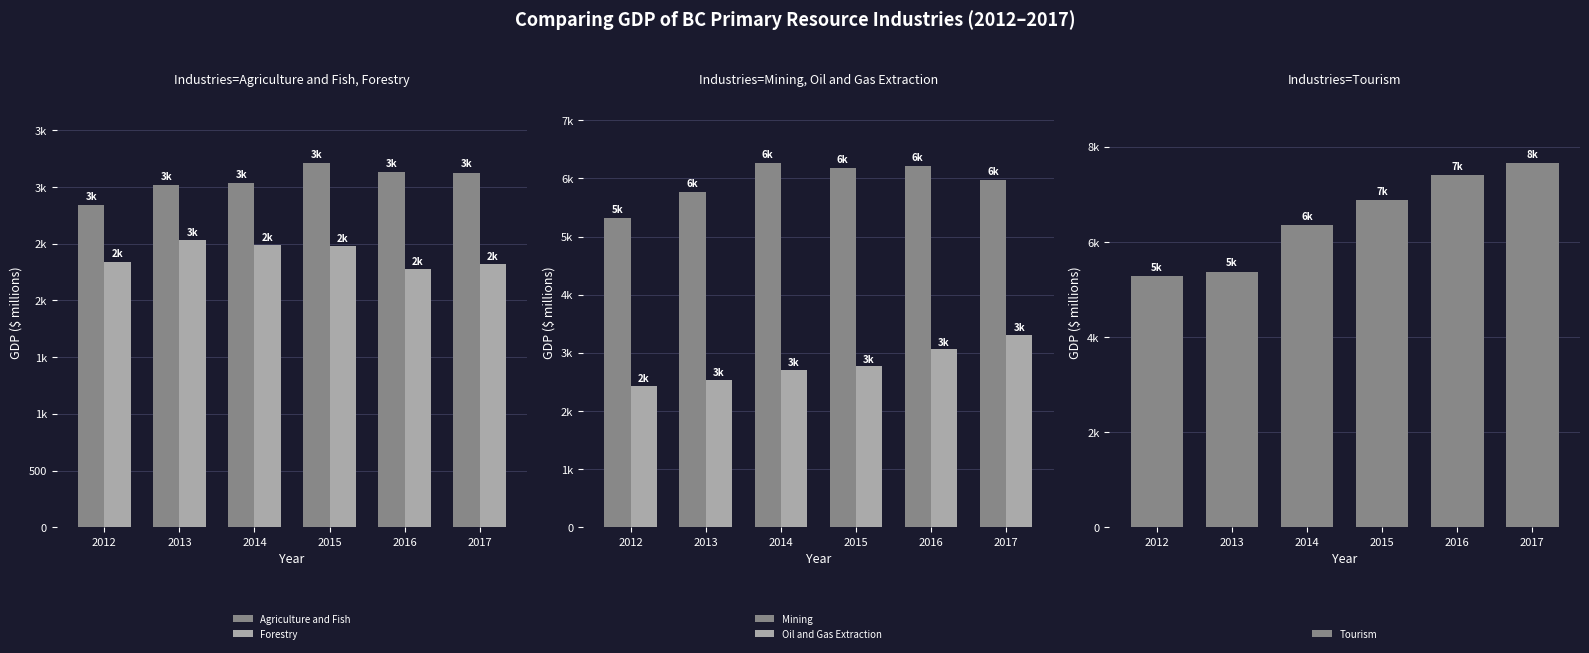

How many bars are there in total?

30